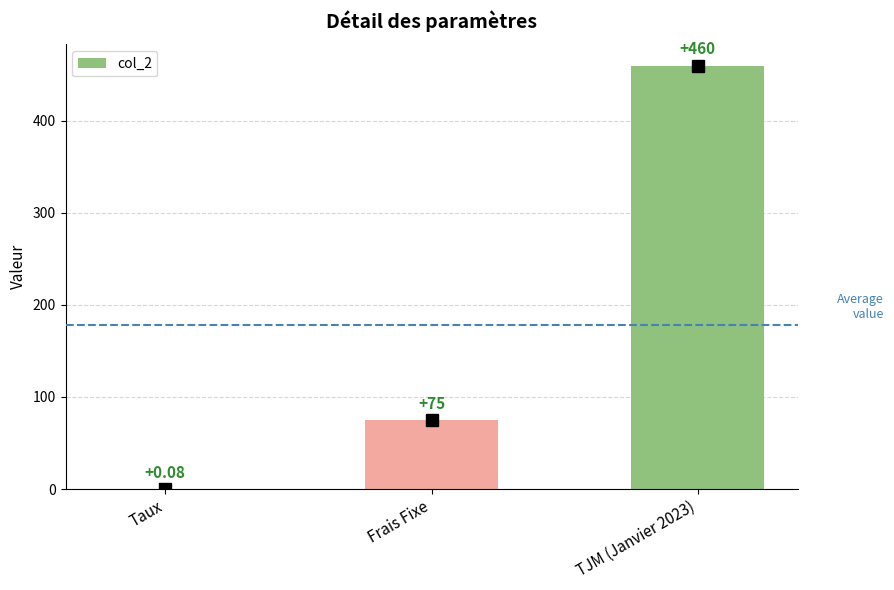

Approximately how many times larger is the value at Frais Fixe compared to TJM (Janvier 2023)?

0.2